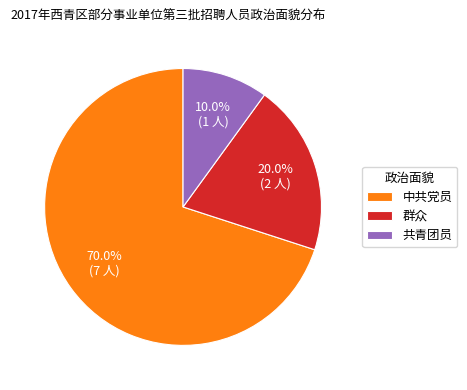

True or false: 中共党员 accounts for 64% of the total.

False